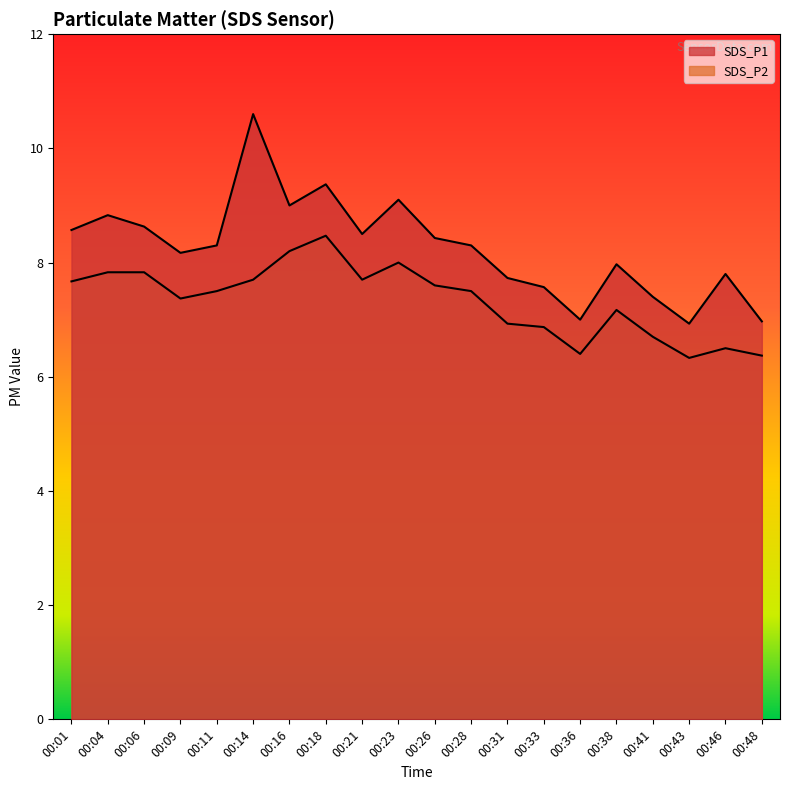

What is the maximum value for SDS_P2?

8.5